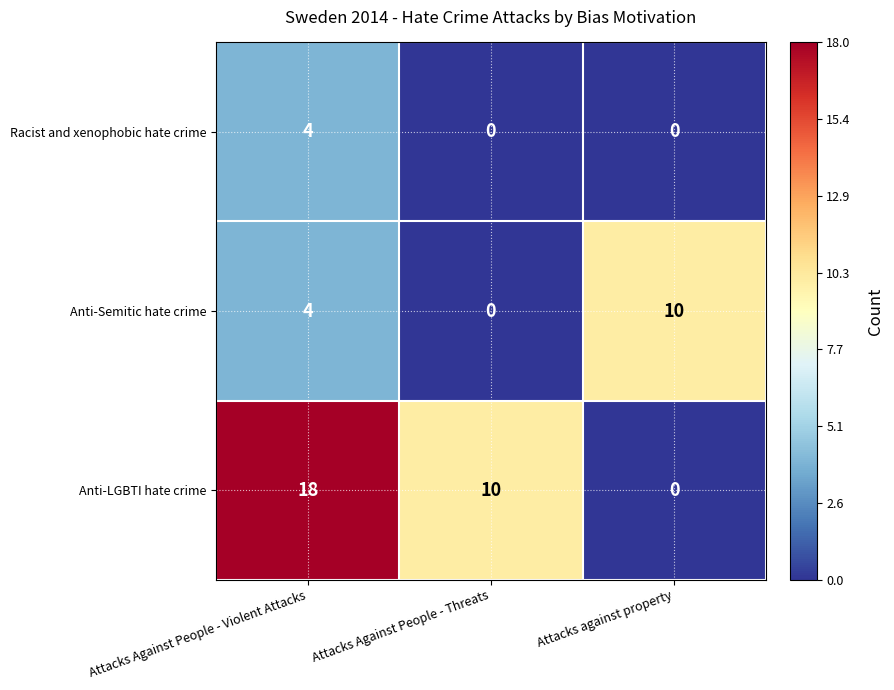

Rank the series by their maximum value, from lowest to highest.

Racist and xenophobic hate crime, Anti-Semitic hate crime, Anti-LGBTI hate crime